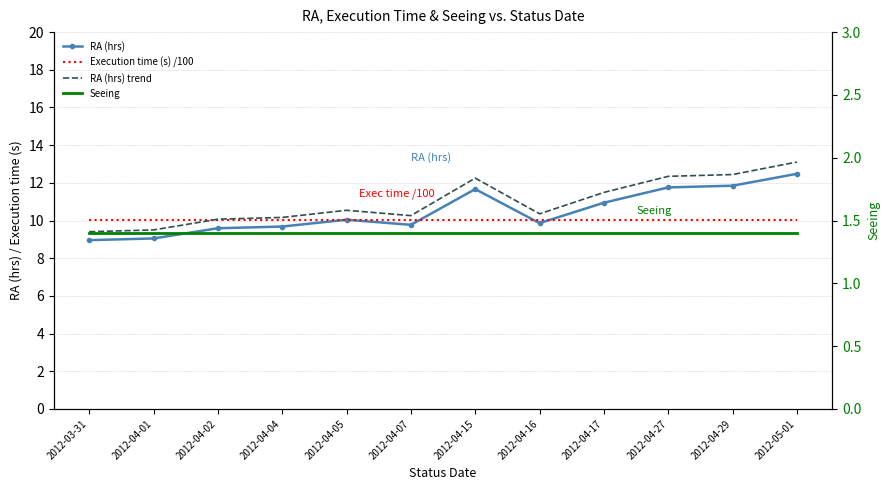

Between 2012-04-29 and 2012-04-17, which is larger?

2012-04-29